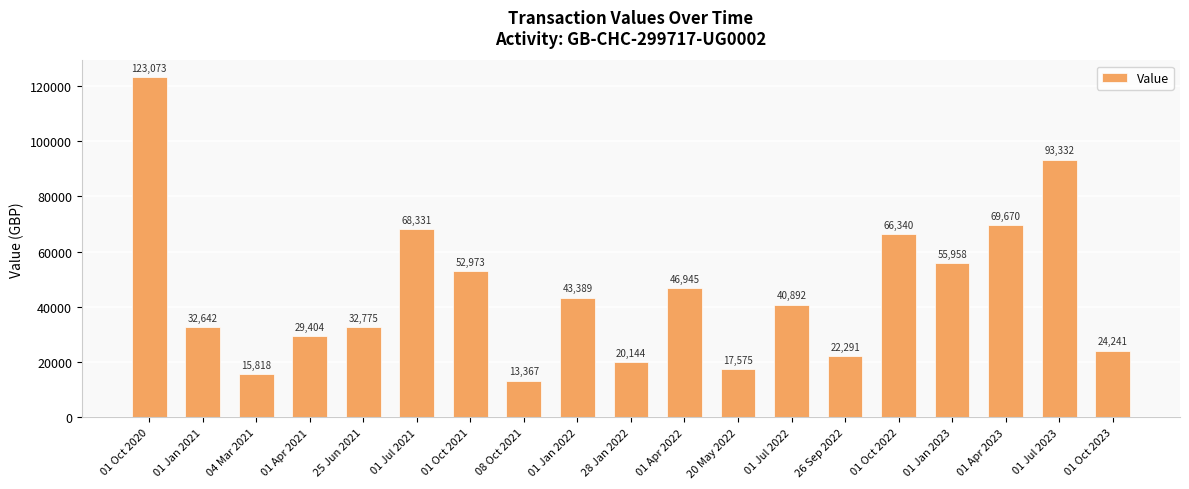

List the labels in order of value, largest first.

01 Oct 2020, 01 Jul 2023, 01 Apr 2023, 01 Jul 2021, 01 Oct 2022, 01 Jan 2023, 01 Oct 2021, 01 Apr 2022, 01 Jan 2022, 01 Jul 2022, 25 Jun 2021, 01 Jan 2021, 01 Apr 2021, 01 Oct 2023, 26 Sep 2022, 28 Jan 2022, 20 May 2022, 04 Mar 2021, 08 Oct 2021